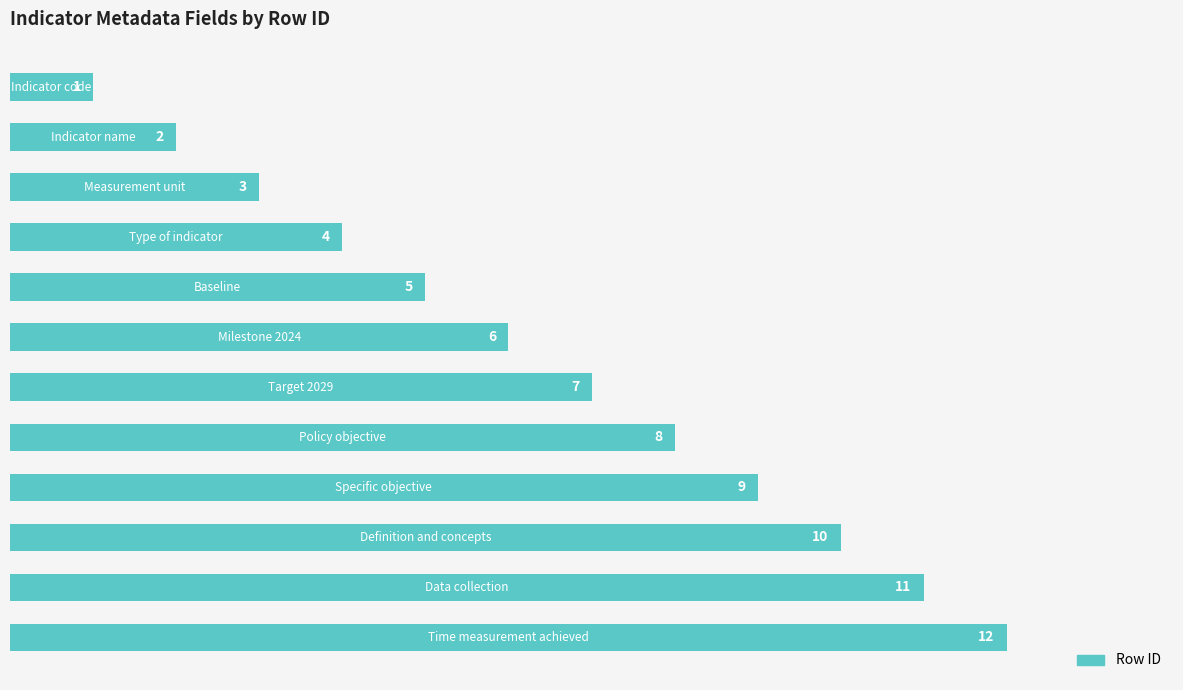

What is the sum of all values?

78